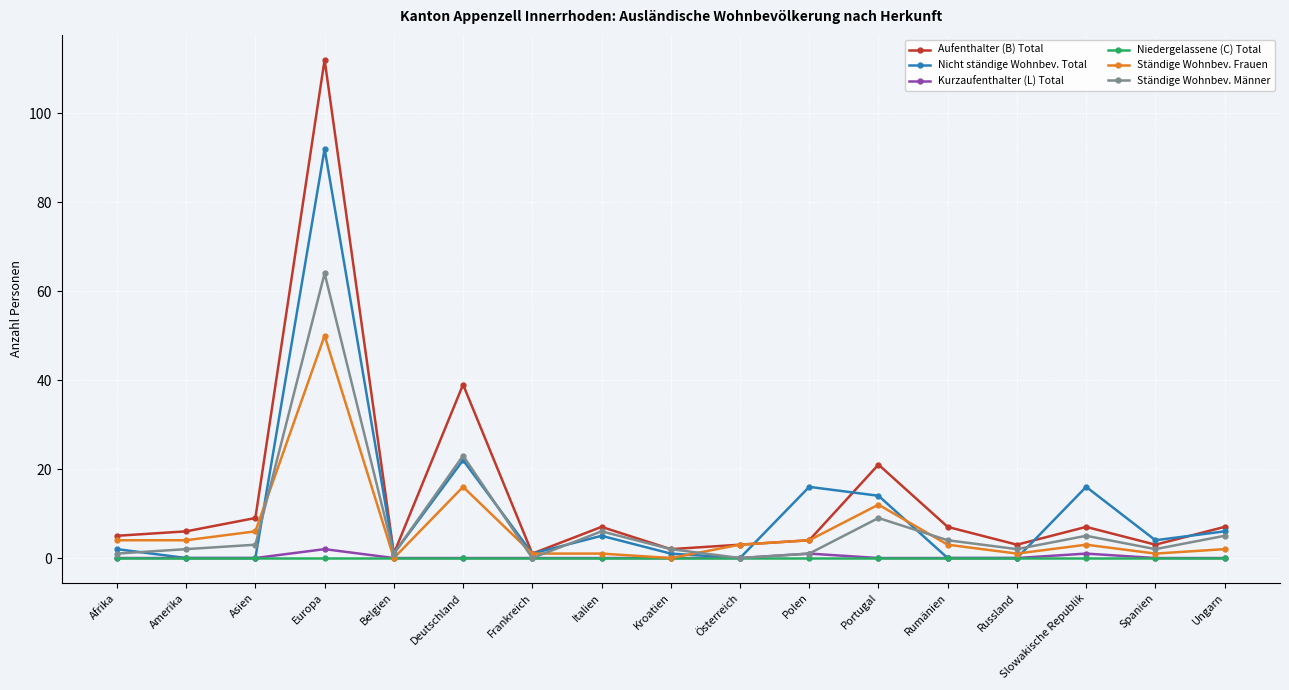

What is the difference between the highest and lowest values at Portugal?

21